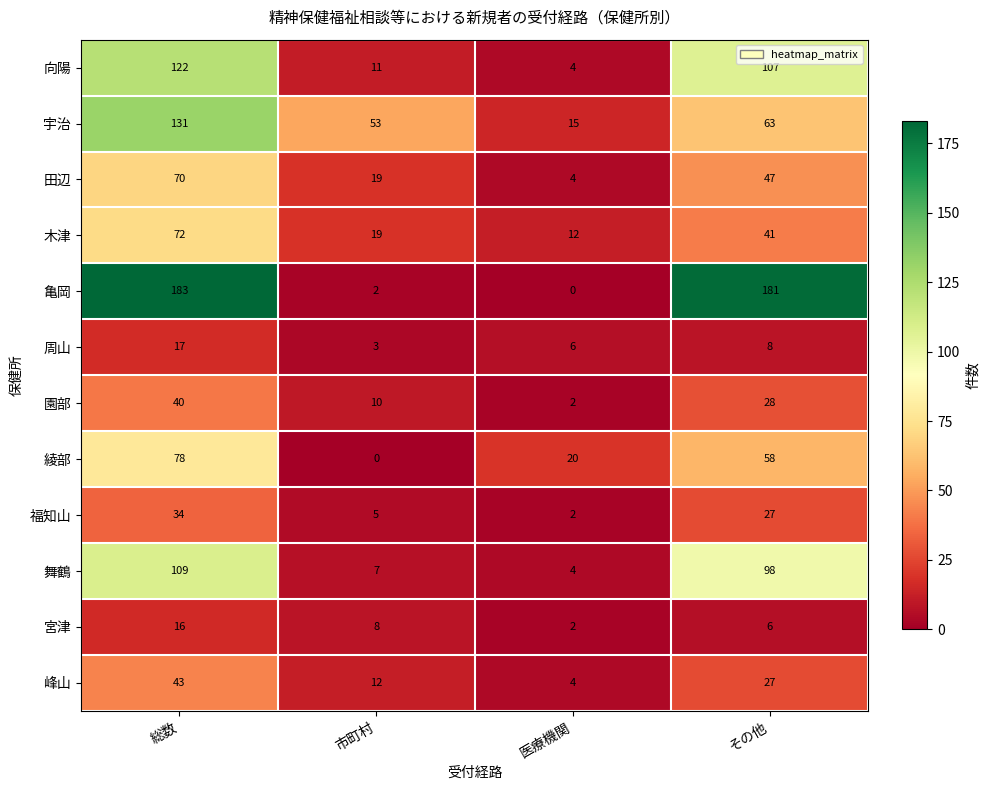

What is the greatest value displayed?

183